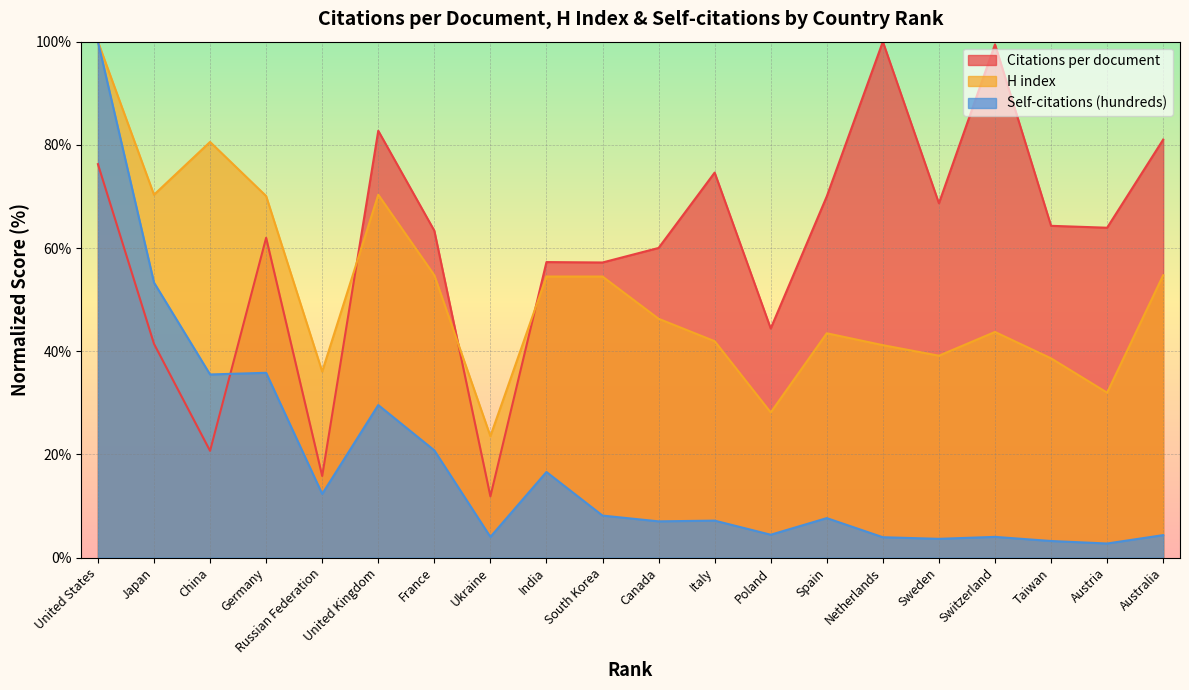

Reading left to right, transcribe all the data shown in this chart.

Citations per document: 76.3	41.4	20.7	62.0	15.8	82.7	63.4	11.9	57.3	57.2	60.0	74.6	44.4	70.0	100.0	68.7	99.5	64.3	63.9	81.0
H index: 100.0	70.3	80.6	70.1	36.1	70.3	54.7	23.5	54.5	54.5	46.3	41.9	28.1	43.5	41.2	39.1	43.7	38.6	32.0	54.7
Self-citations (hundreds): 100.0	53.3	35.5	35.8	12.3	29.6	20.8	4.0	16.6	8.1	7.0	7.2	4.4	7.7	3.9	3.6	4.0	3.2	2.7	4.4